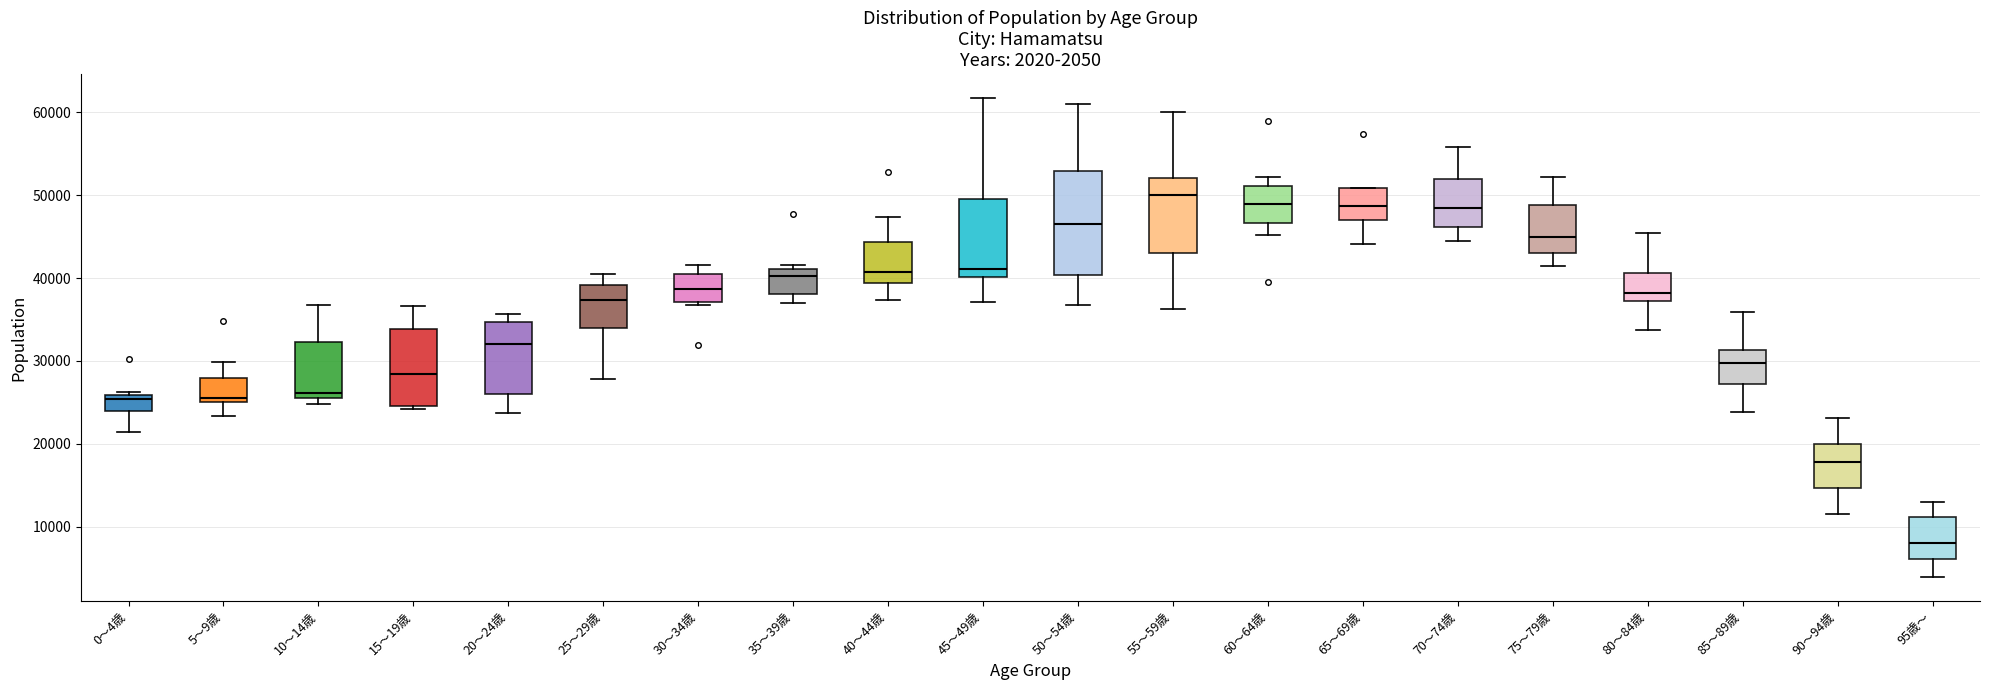

Comparing the boxes themselves (not the whiskers), which one is the tallest?

50～54歳